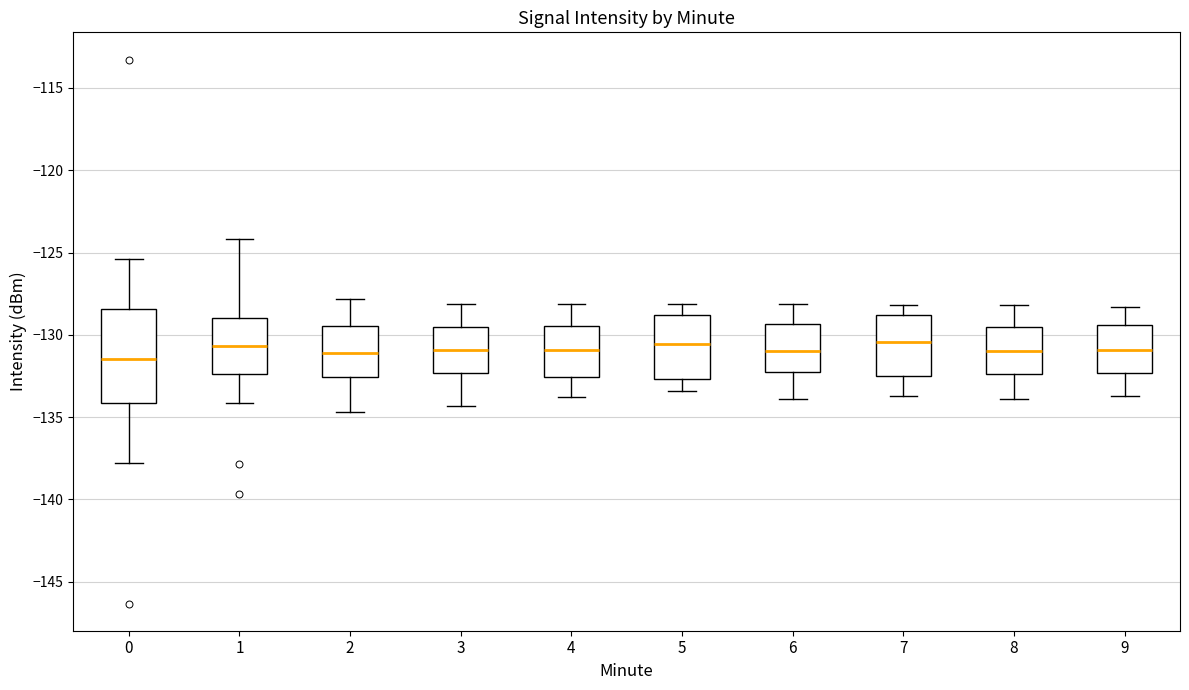

Reading left to right, read every box against the y-axis: the position of its median line, the range the box covers, and the ends of its whiskers. The values are not printed on the chart, so give them approximately, as read against the axis.

0: median -131.5, box -134.0 to -128.5, whiskers -138.0 to -125.5
1: median -130.5, box -132.5 to -129.0, whiskers -134.0 to -124.0
2: median -131.0, box -132.5 to -129.5, whiskers -134.5 to -128.0
3: median -131.0, box -132.5 to -129.5, whiskers -134.5 to -128.0
4: median -131.0, box -132.5 to -129.5, whiskers -134.0 to -128.0
5: median -130.5, box -132.5 to -129.0, whiskers -133.5 to -128.0
6: median -131.0, box -132.0 to -129.5, whiskers -134.0 to -128.0
7: median -130.5, box -132.5 to -129.0, whiskers -133.5 to -128.0
8: median -131.0, box -132.5 to -129.5, whiskers -134.0 to -128.0
9: median -131.0, box -132.5 to -129.5, whiskers -133.5 to -128.5